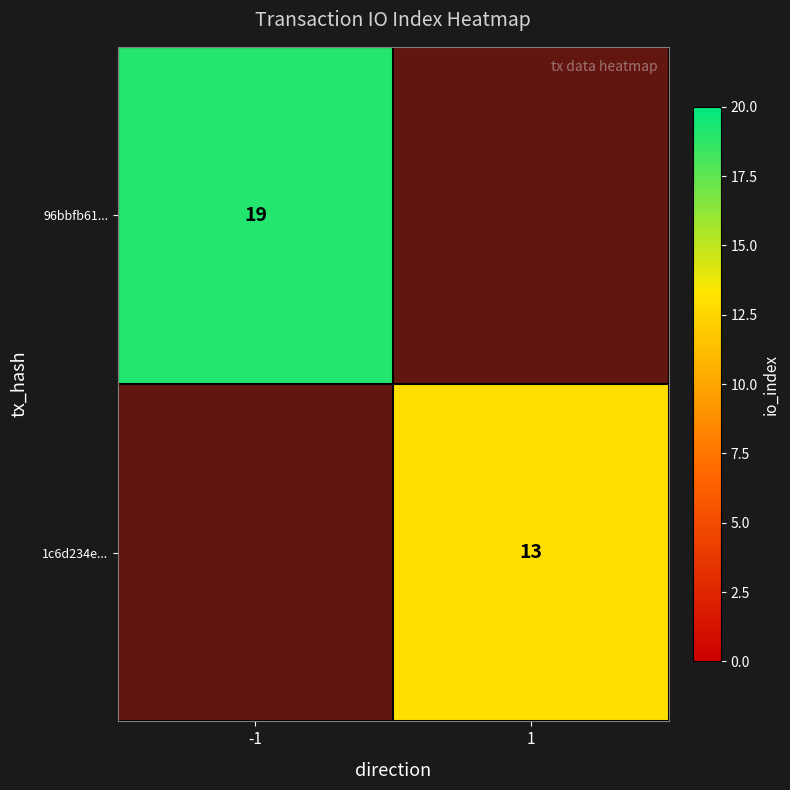

The 1c6d234e... series shows 20.7 at 1. True or false?

False